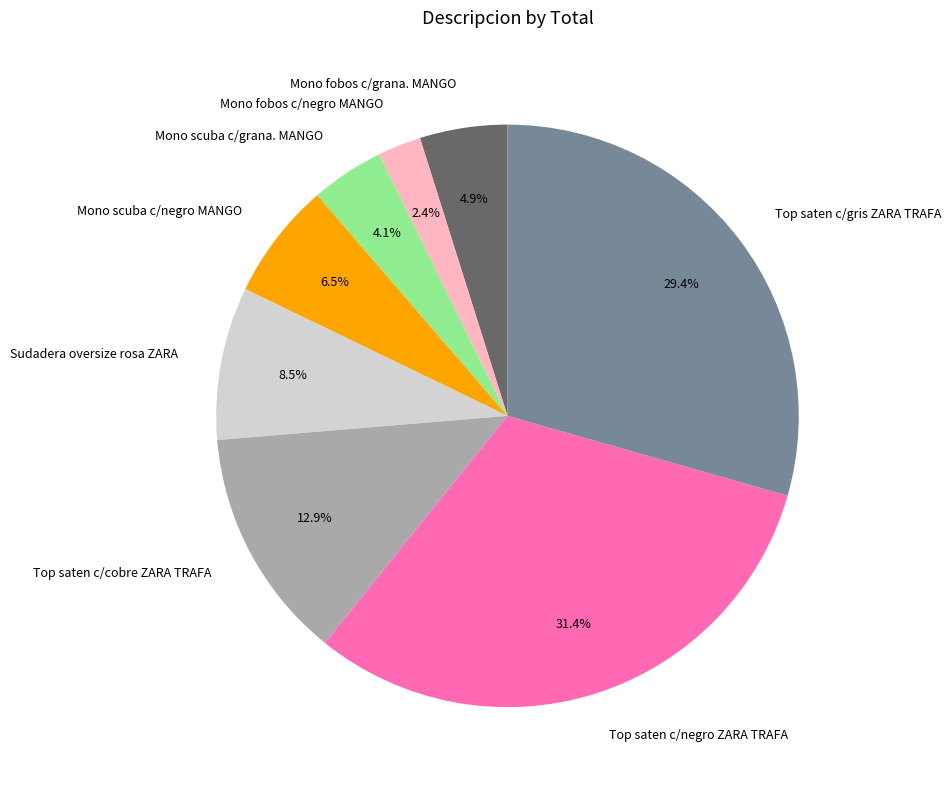

Which category has the smallest portion of the pie?

Mono fobos c/negro MANGO